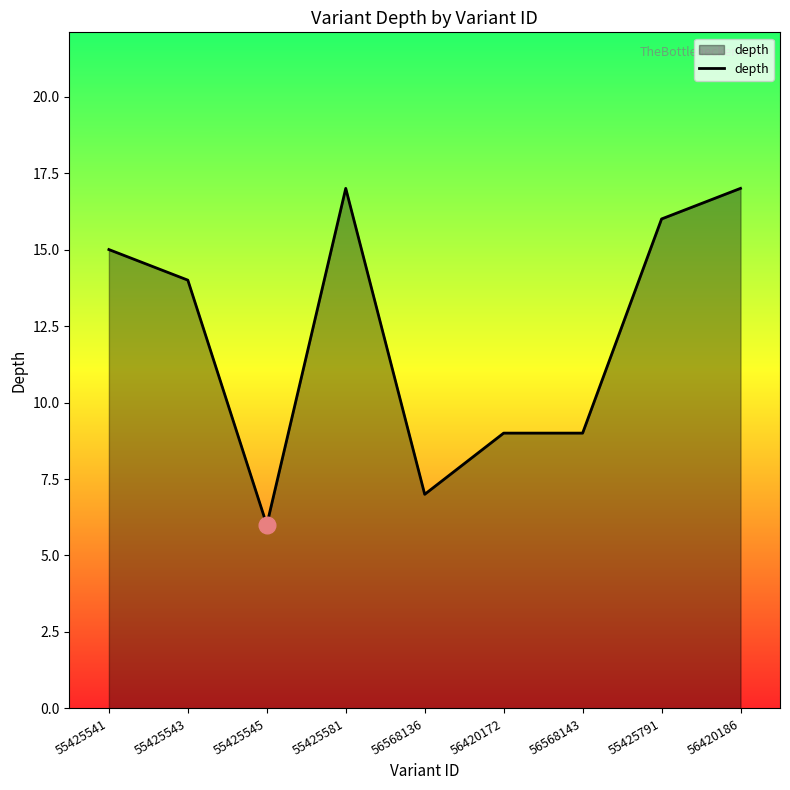

What position from the right is 55425543?

8